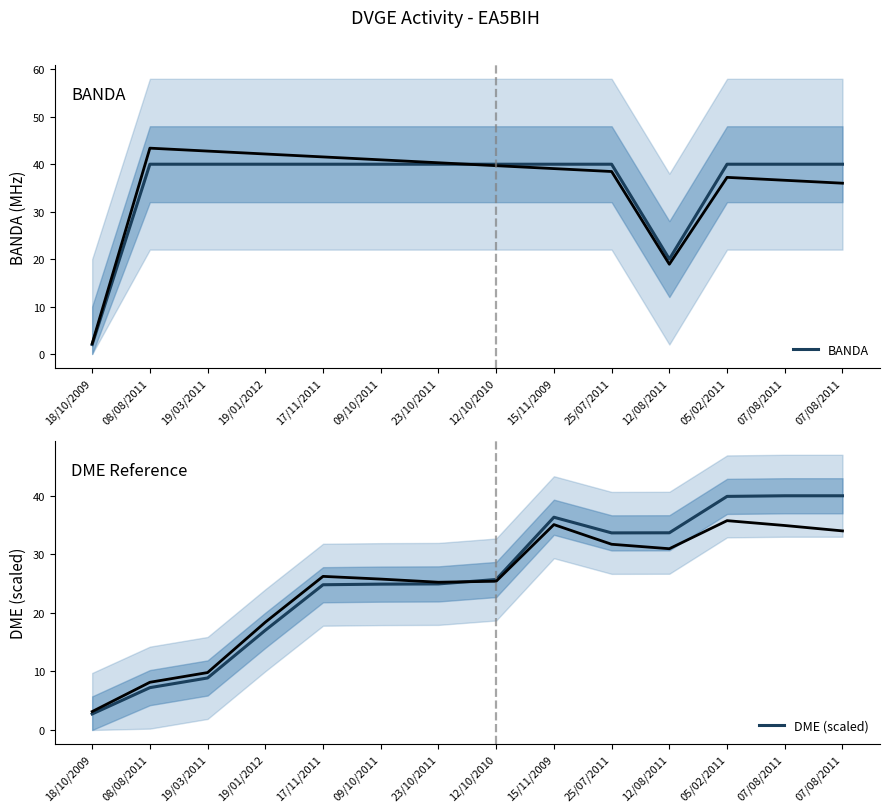

What is the maximum value for BANDA?

40